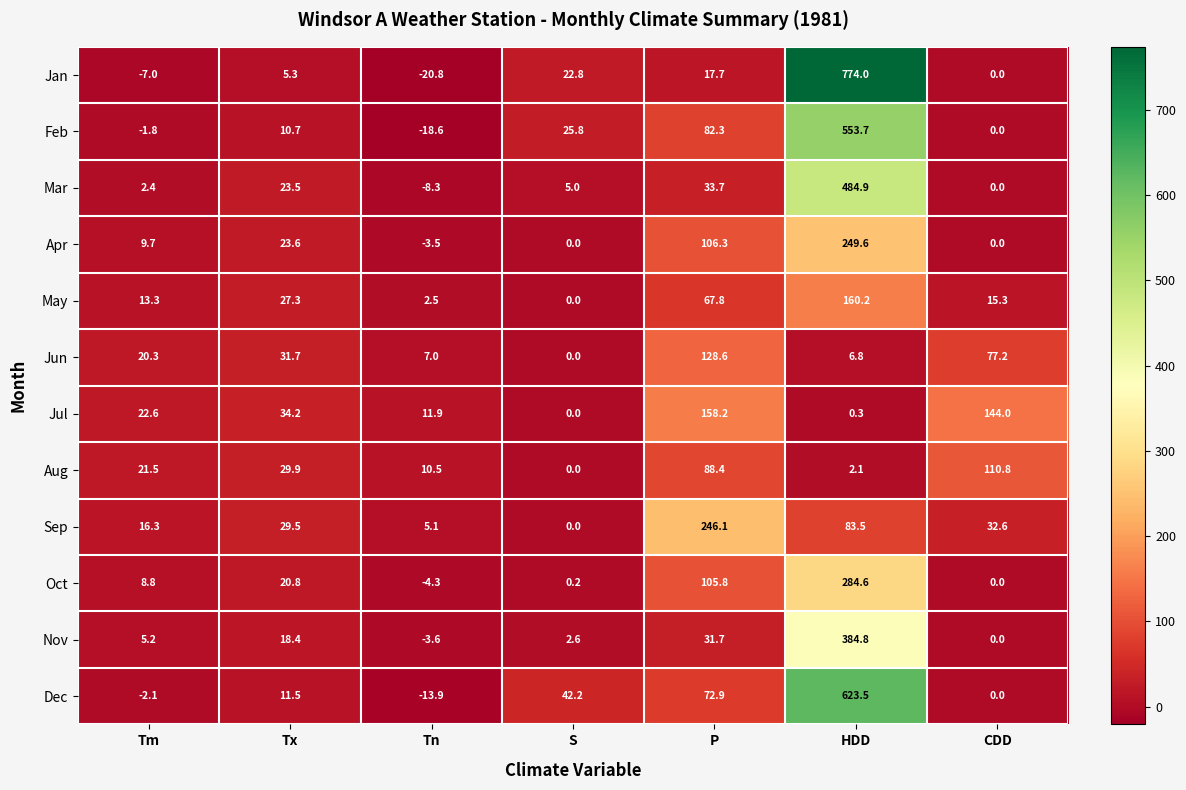

What is the total value across all series at CDD?

379.9